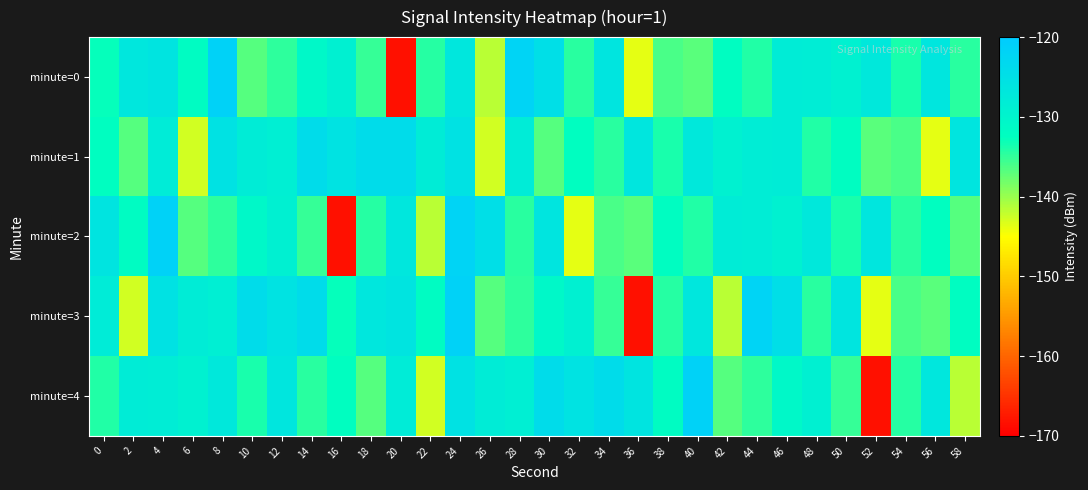

Which label corresponds to the smallest value in the chart?

20